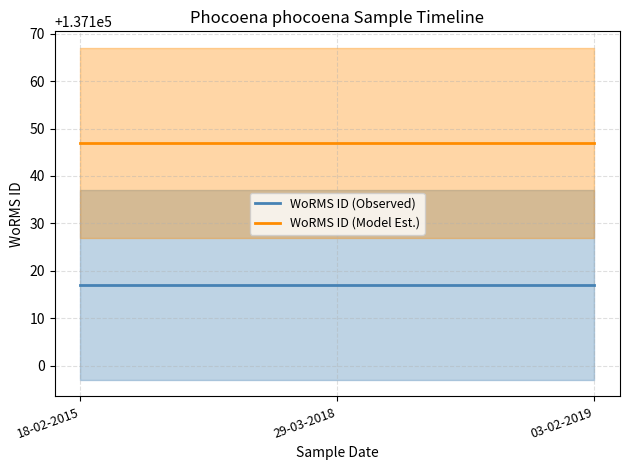

Which series has the largest total across all categories?

WoRMS ID (Model Est.)